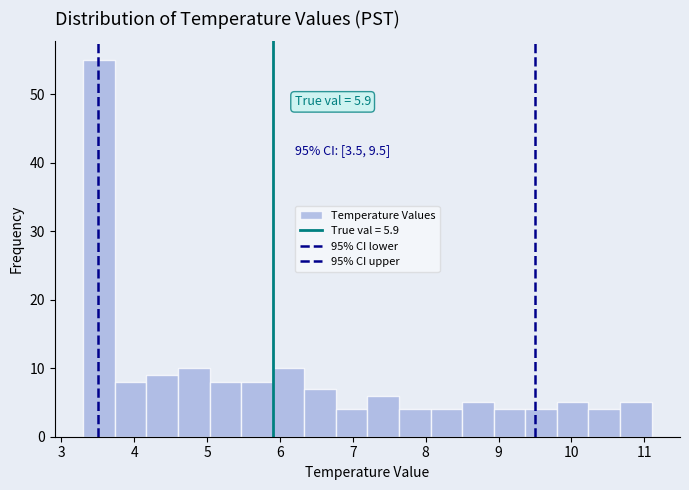

Which range on the x-axis has the tallest bar?

3.3 to 3.7